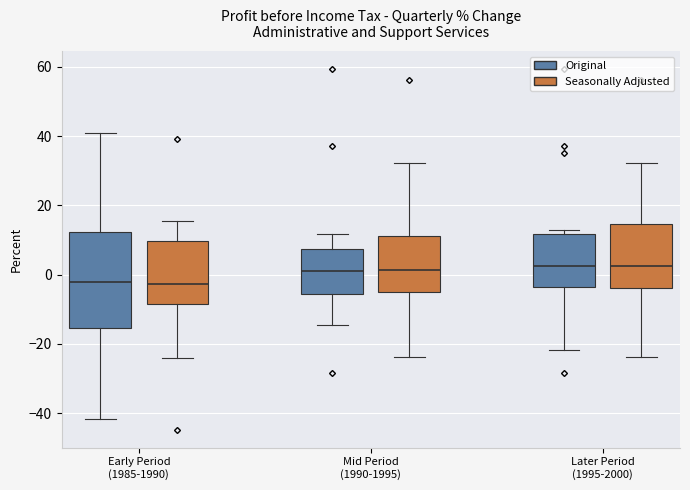

Reading left to right, read every box against the y-axis: the position of its median line, the range the box covers, and the ends of its whiskers. The values are not printed on the chart, so give them approximately, as read against the axis.

Early Period (1985-1990) (Original): median -2, box -16 to 12, whiskers -42 to 42
Early Period (1985-1990) (Seasonally Adjusted): median -2, box -8 to 10, whiskers -24 to 16
Mid Period (1990-1995) (Original): median 2, box -6 to 8, whiskers -14 to 12
Mid Period (1990-1995) (Seasonally Adjusted): median 2, box -6 to 12, whiskers -24 to 32
Later Period (1995-2000) (Original): median 2, box -4 to 12, whiskers -22 to 14
Later Period (1995-2000) (Seasonally Adjusted): median 2, box -4 to 14, whiskers -24 to 32